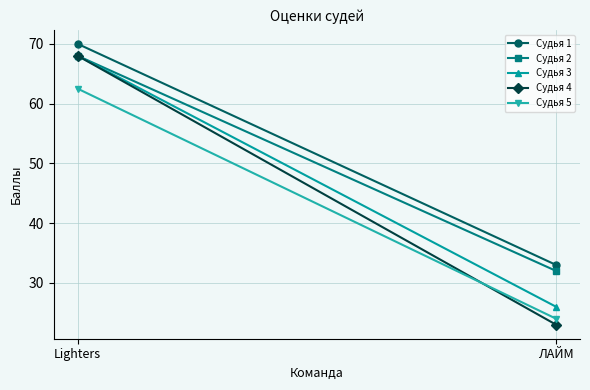

Which category has the lowest value in the Судья 2 series?

ЛАЙМ